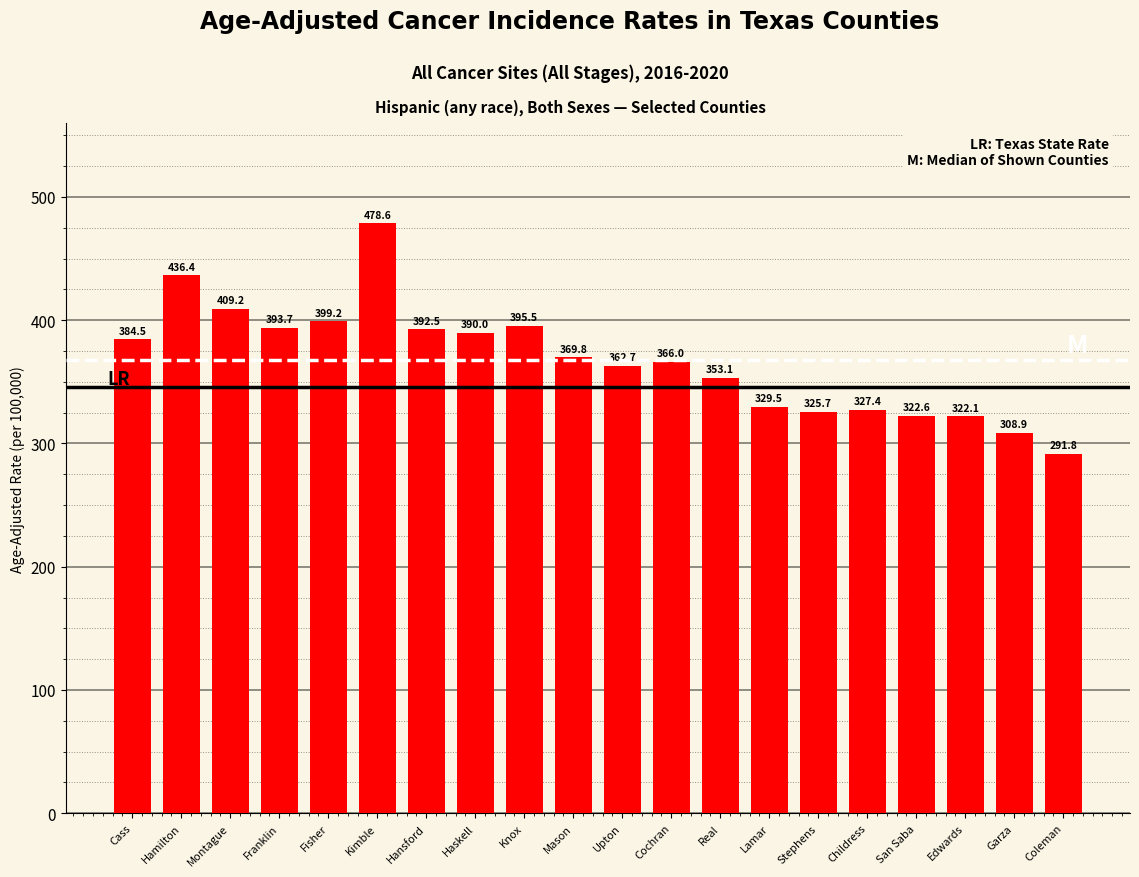

What is the minimum value shown in the chart?

291.8